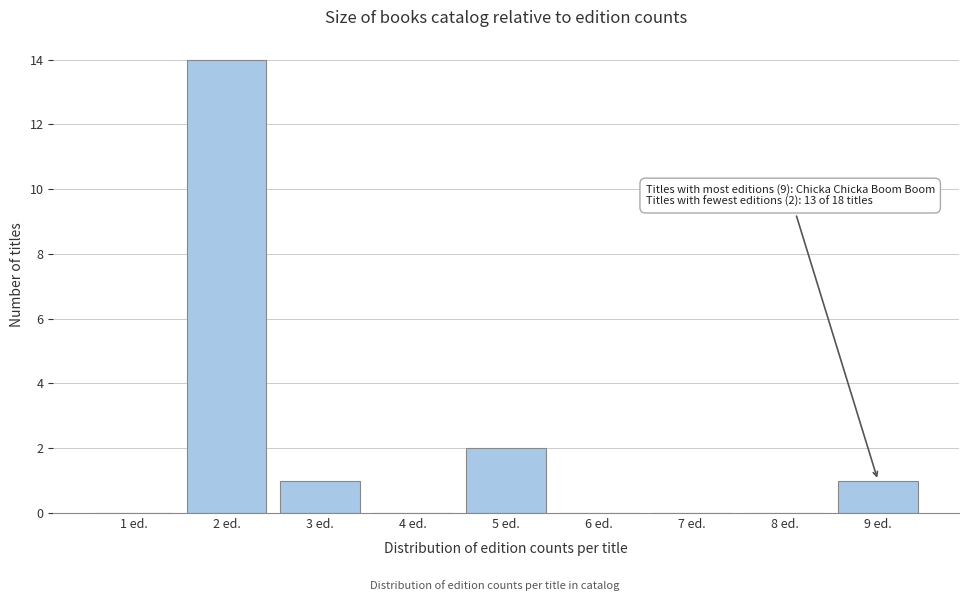

Reading right to left, what are all the values shown in this chart?

9 ed.=1	8 ed.=0	7 ed.=0	6 ed.=0	5 ed.=2	4 ed.=0	3 ed.=1	2 ed.=14	1 ed.=0